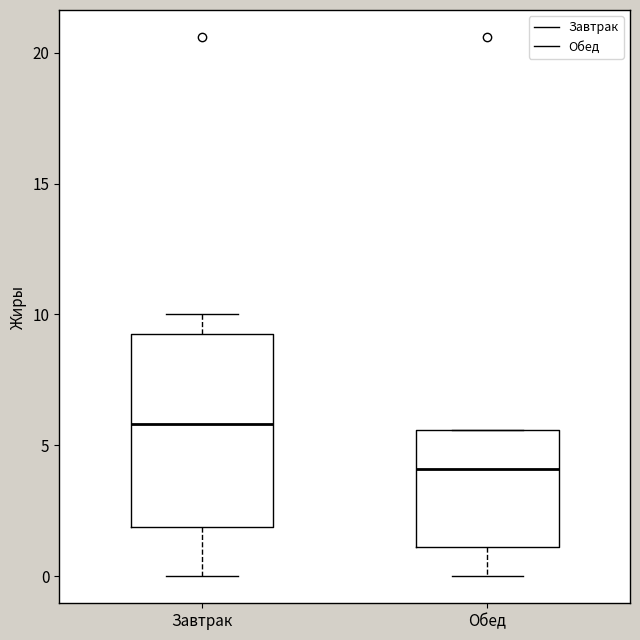

Reading left to right, read every box against the y-axis: the position of its median line, the range the box covers, and the ends of its whiskers. The values are not printed on the chart, so give them approximately, as read against the axis.

Завтрак: median 6.0, box 2.0 to 9.5, whiskers 0.0 to 10.0
Обед: median 4.0, box 1.0 to 5.5, whiskers 0.0 to 5.5